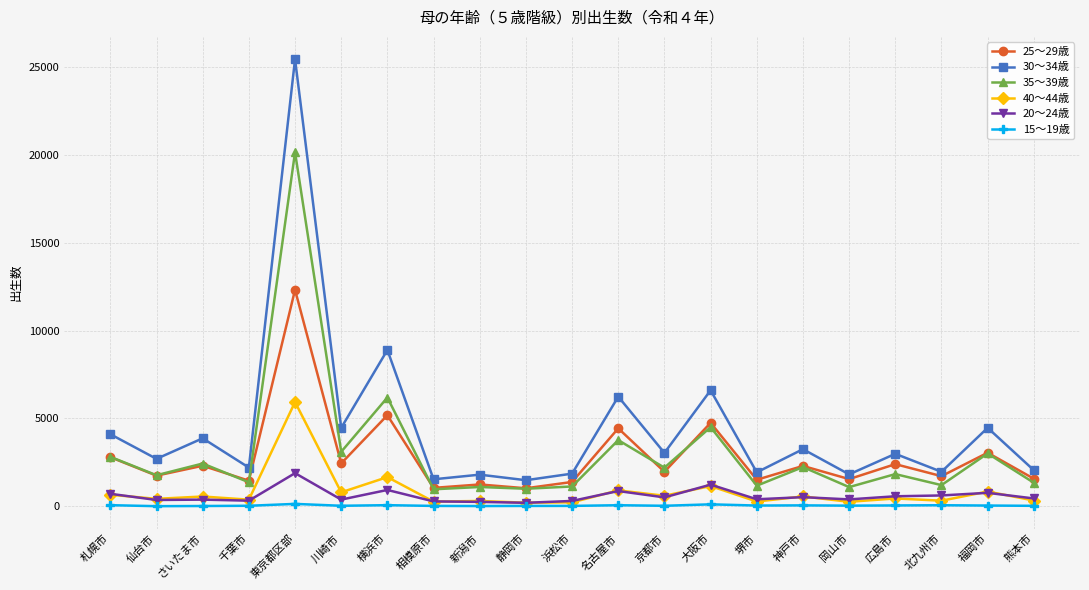

What is the label of the 12th point from the right?

静岡市